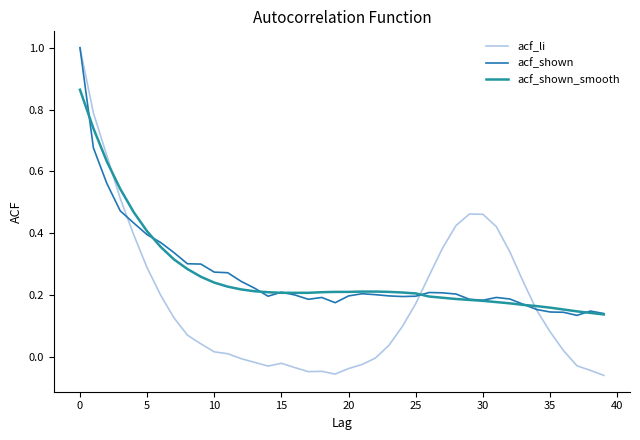

Reading left to right, what are all the values shown in this chart?

acf_li: 1.0	0.8	0.7	0.5	0.4	0.3	0.2	0.1	0.1	0.0	0.0	0.0	-0.0	-0.0	-0.0	-0.0	-0.0	-0.0	-0.0	-0.1	-0.0	-0.0	-0.0	0.0	0.1	0.2	0.3	0.4	0.4	0.5	0.5	0.4	0.3	0.2	0.2	0.1	0.0	-0.0	-0.0	-0.1
acf_shown: 1.0	0.7	0.6	0.5	0.4	0.4	0.4	0.3	0.3	0.3	0.3	0.3	0.2	0.2	0.2	0.2	0.2	0.2	0.2	0.2	0.2	0.2	0.2	0.2	0.2	0.2	0.2	0.2	0.2	0.2	0.2	0.2	0.2	0.2	0.2	0.1	0.1	0.1	0.1	0.1
acf_shown_smooth: 0.9	0.7	0.6	0.5	0.5	0.4	0.4	0.3	0.3	0.3	0.2	0.2	0.2	0.2	0.2	0.2	0.2	0.2	0.2	0.2	0.2	0.2	0.2	0.2	0.2	0.2	0.2	0.2	0.2	0.2	0.2	0.2	0.2	0.2	0.2	0.2	0.2	0.1	0.1	0.1